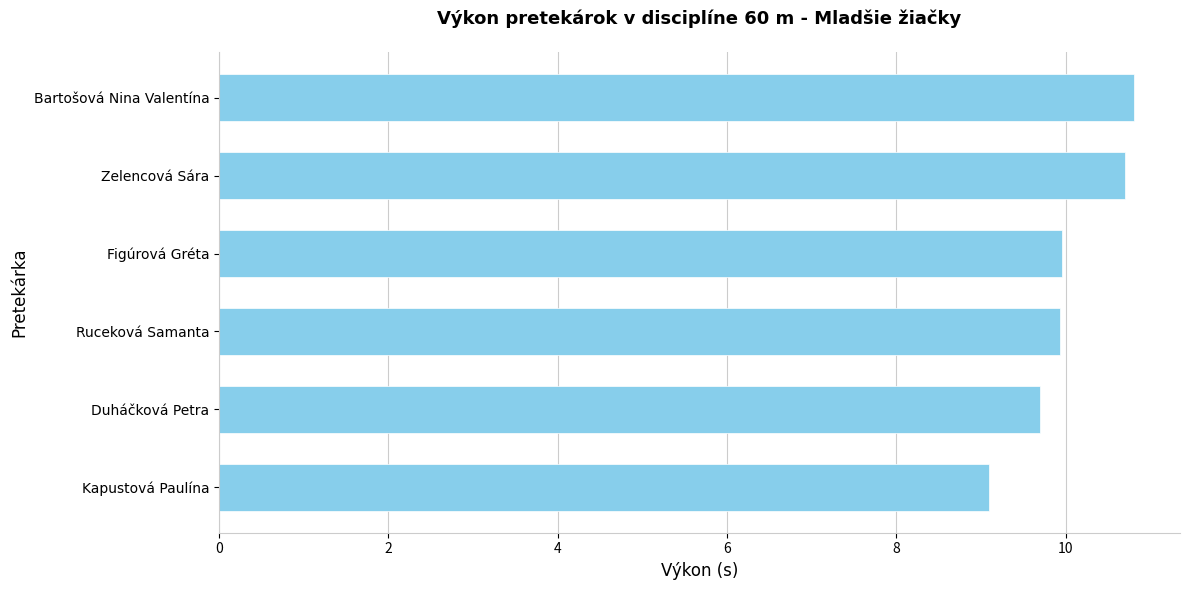

What is the difference between the maximum and minimum values?

1.7